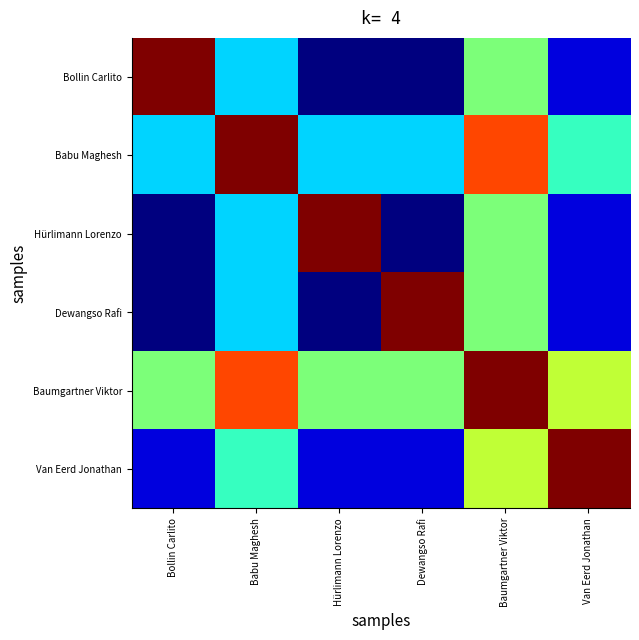

What is the spread (max minus min) of values at Babu Maghesh?

4.0